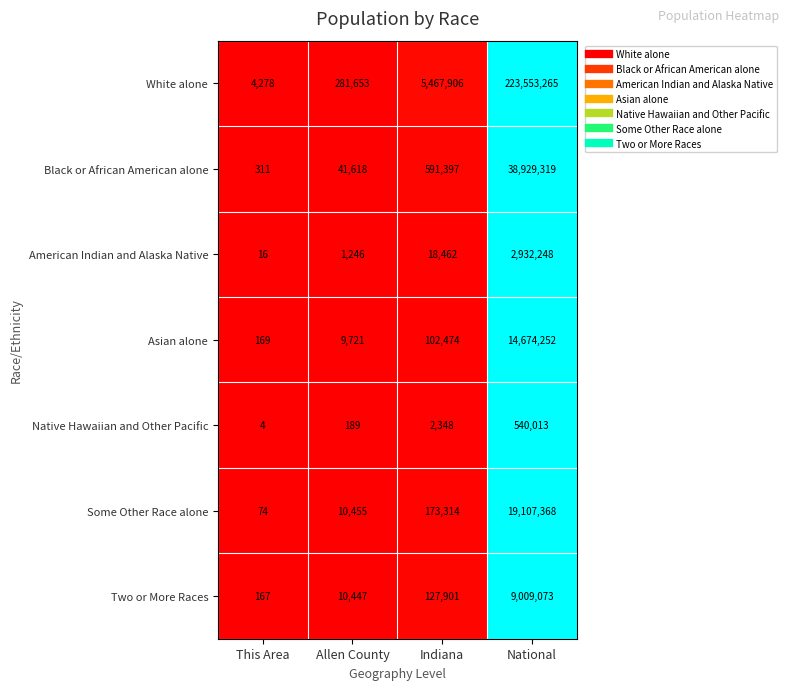

List the series in order of their peak value, highest first.

White alone, Black or African American alone, Some Other Race alone, Asian alone, Two or More Races, American Indian and Alaska Native, Native Hawaiian and Other Pacific